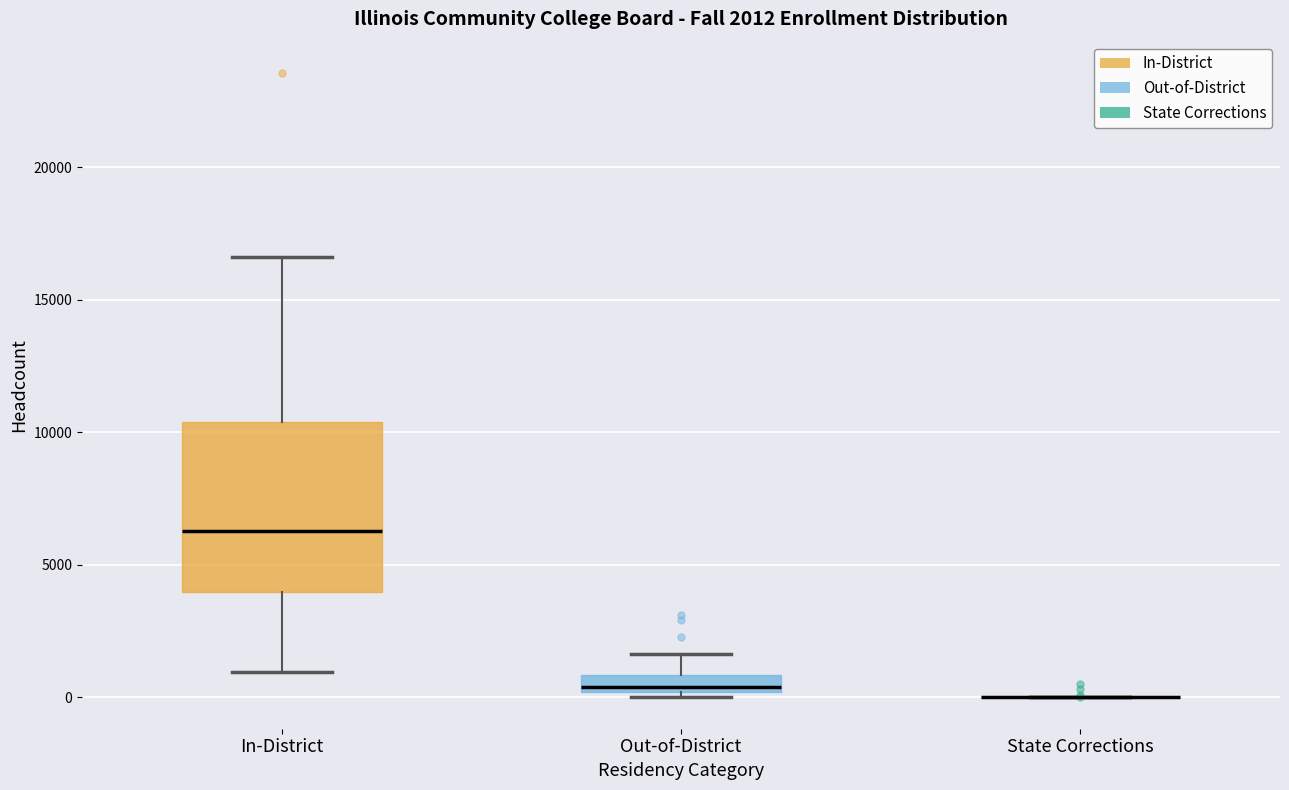

Which box is the tallest, from its lower edge to its upper edge?

In-District